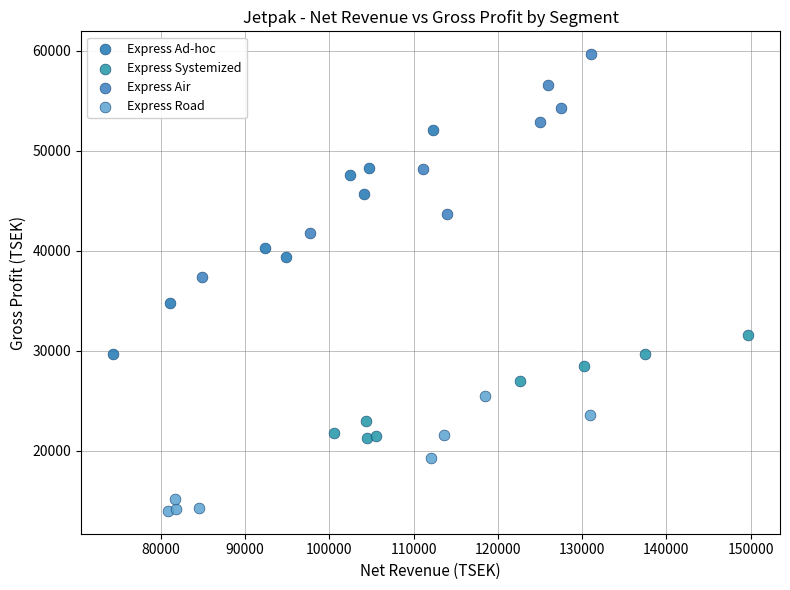

Which series contains the lowest Y value?

Express Road